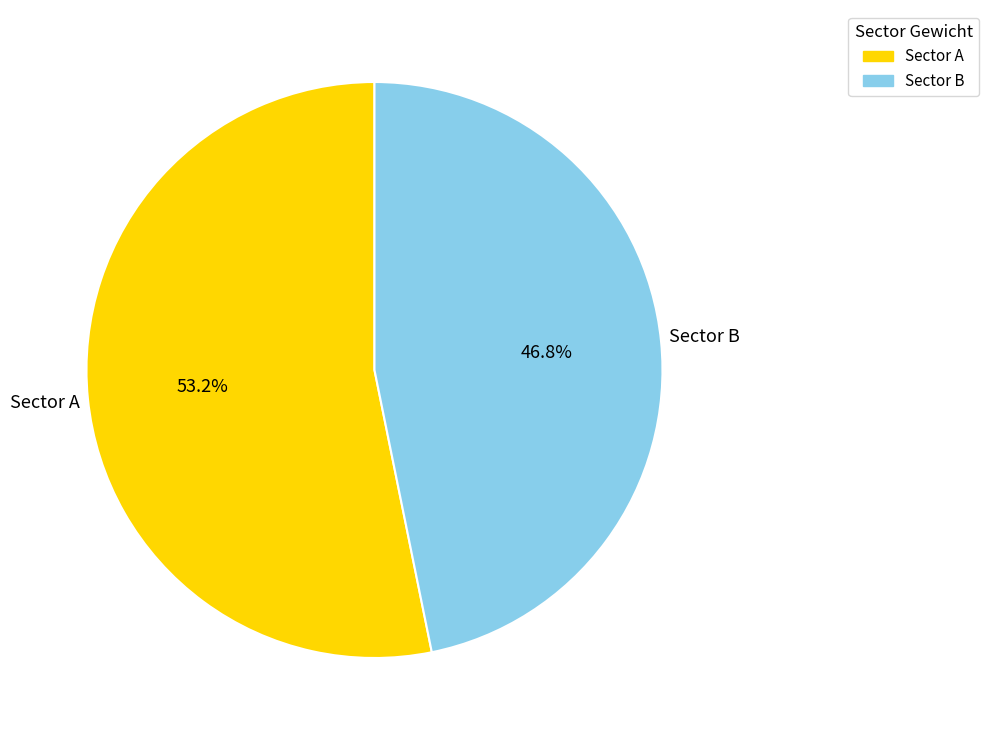

Is it true that Sector A is 53% of the pie?

True